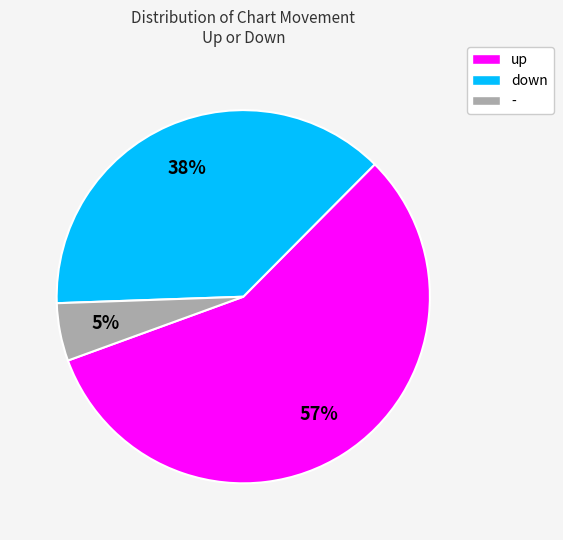

How many segments does this pie chart have?

3